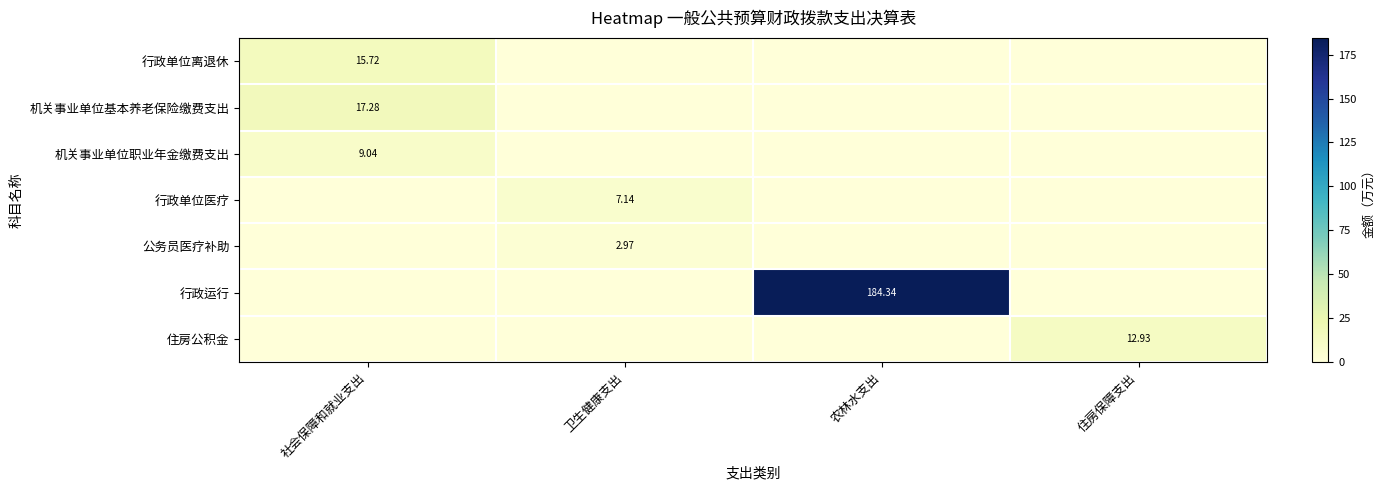

True or false: 行政单位离退休 has a value of 0.0 at 住房保障支出.

True